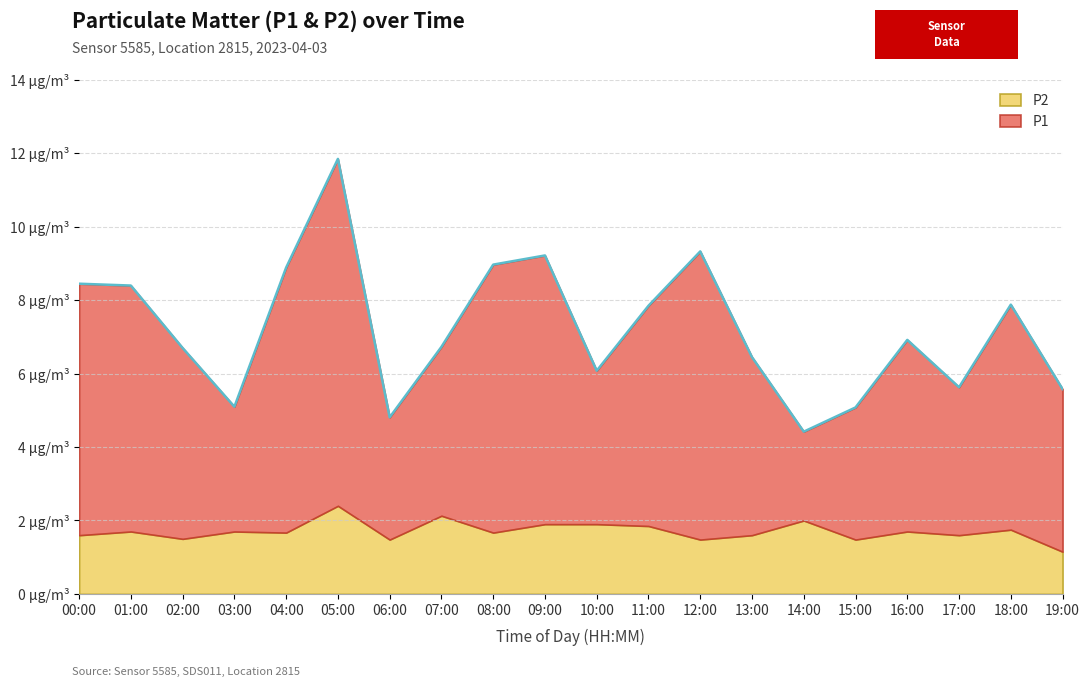

What is the difference between the values at 10:00 and 18:00?

1.8